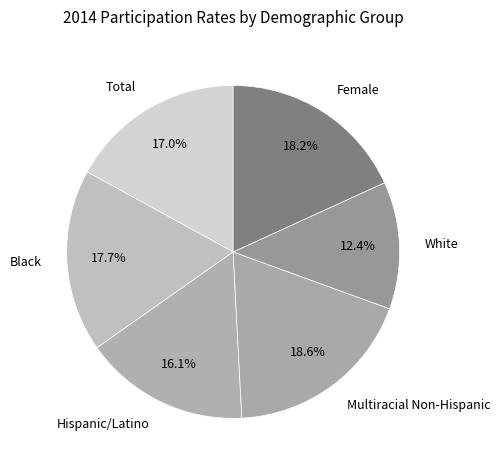

Between Black and Total, which is larger?

Black